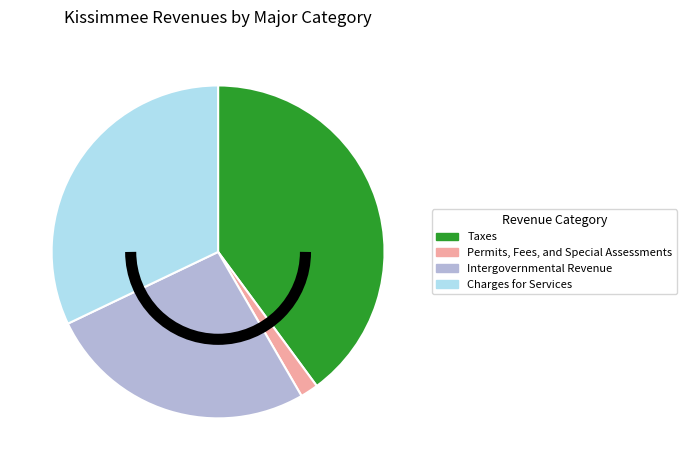

Rank the categories by value from lowest to highest.

Permits, Fees, and Special Assessments, Intergovernmental Revenue, Charges for Services, Taxes